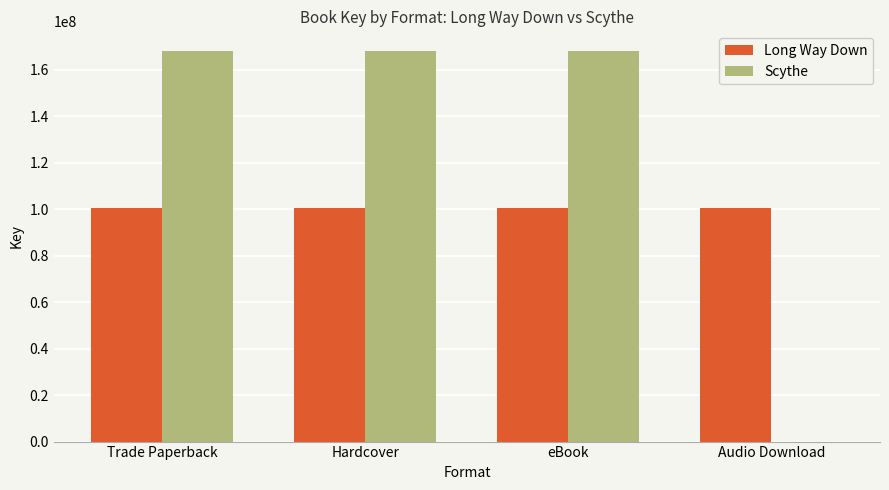

What is the total value across all series at eBook?

268438486